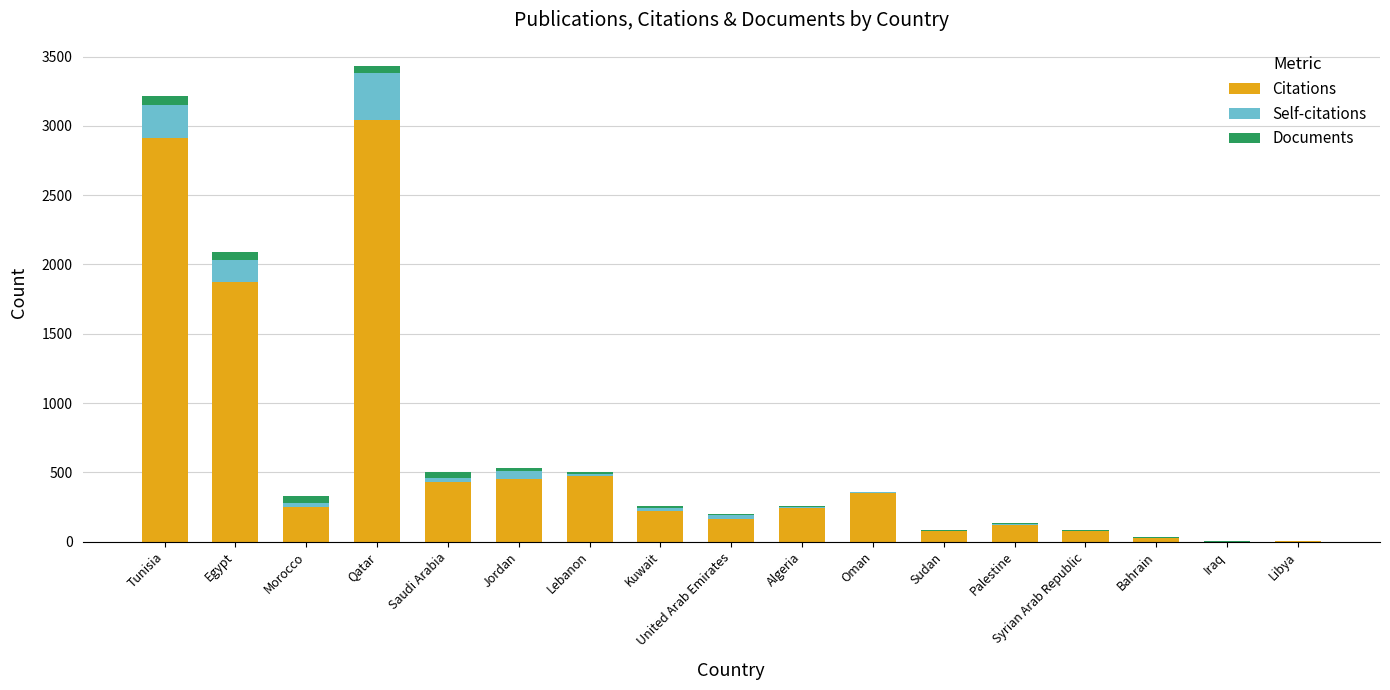

How many series are shown in this chart?

3